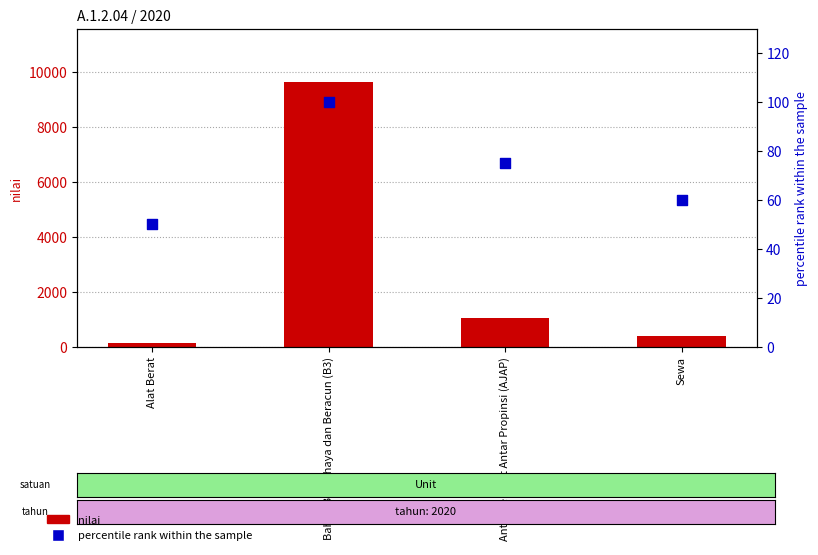

Is the value of percentile rank within the sample at Bahan Berbahaya dan Beracun (B3) greater than the value of nilai at Sewa?

No